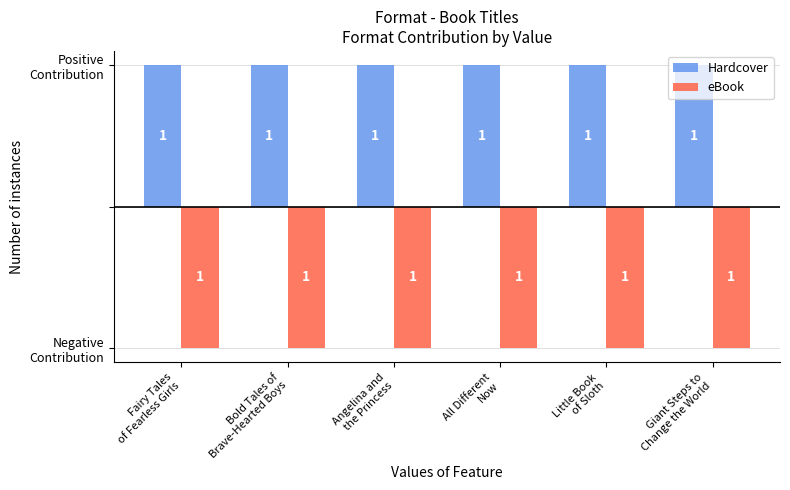

Reading left to right, list all the values displayed in this chart.

Hardcover: 1	1	1	1	1	1
eBook: -1	-1	-1	-1	-1	-1